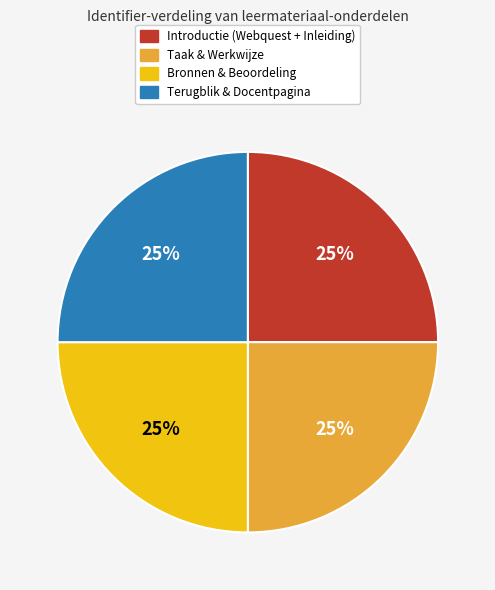

To the nearest percent, what is the average slice percentage?

25%